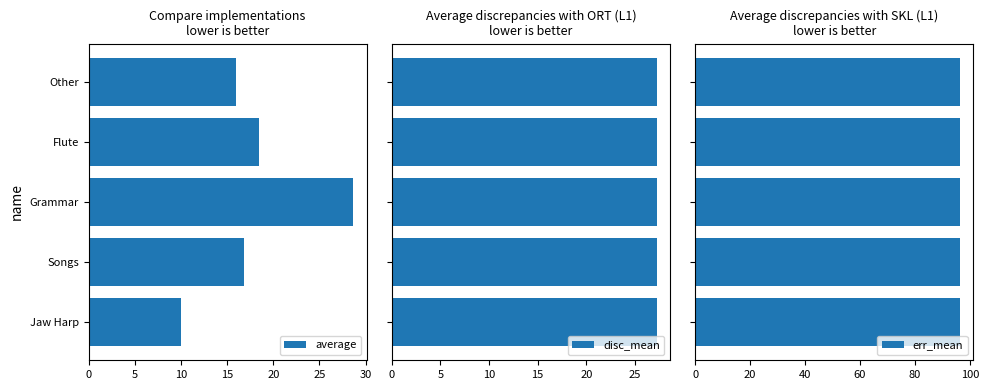

How many categories are shown in the chart?

5